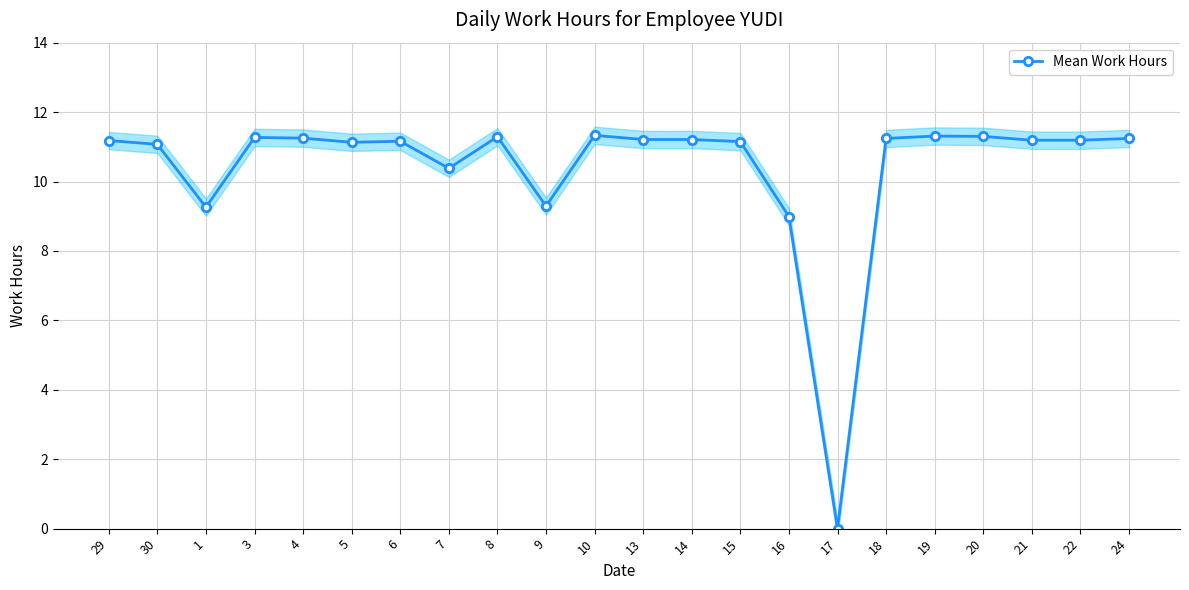

Which has a higher value, 13 or 16?

13